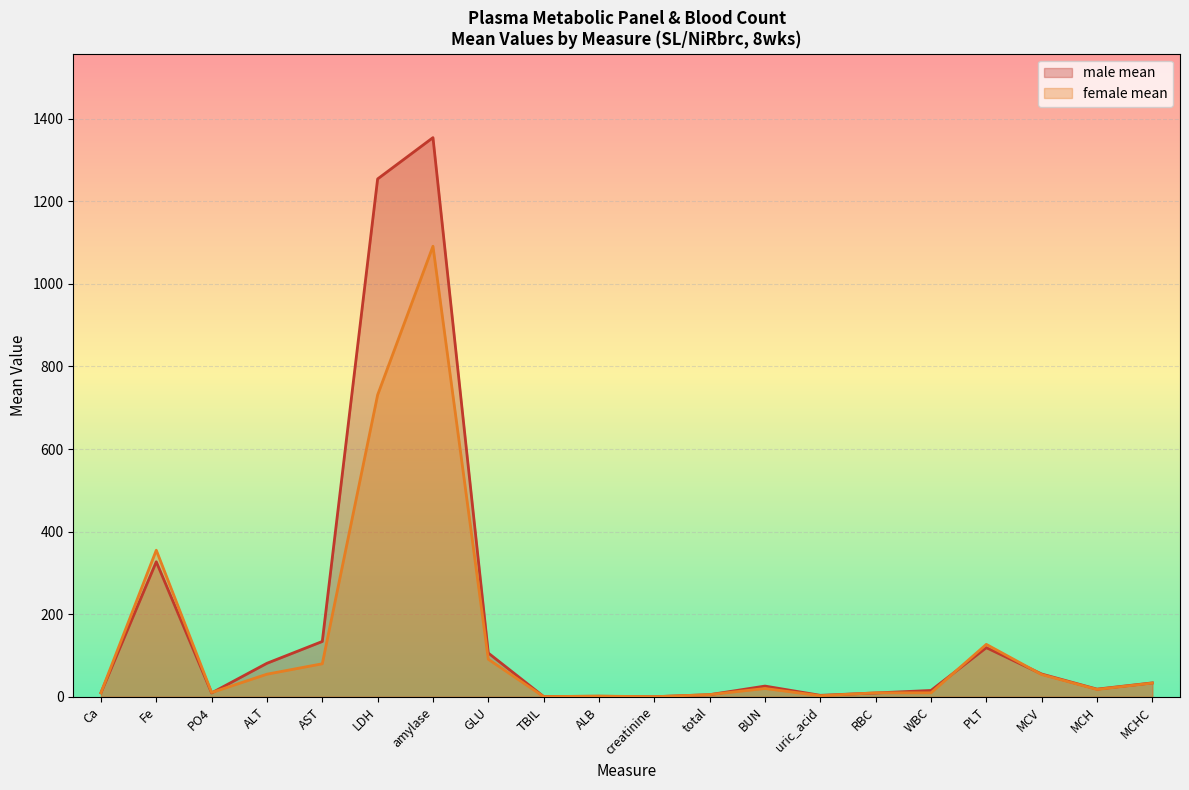

What is the label of the 10th point from the right?

creatinine